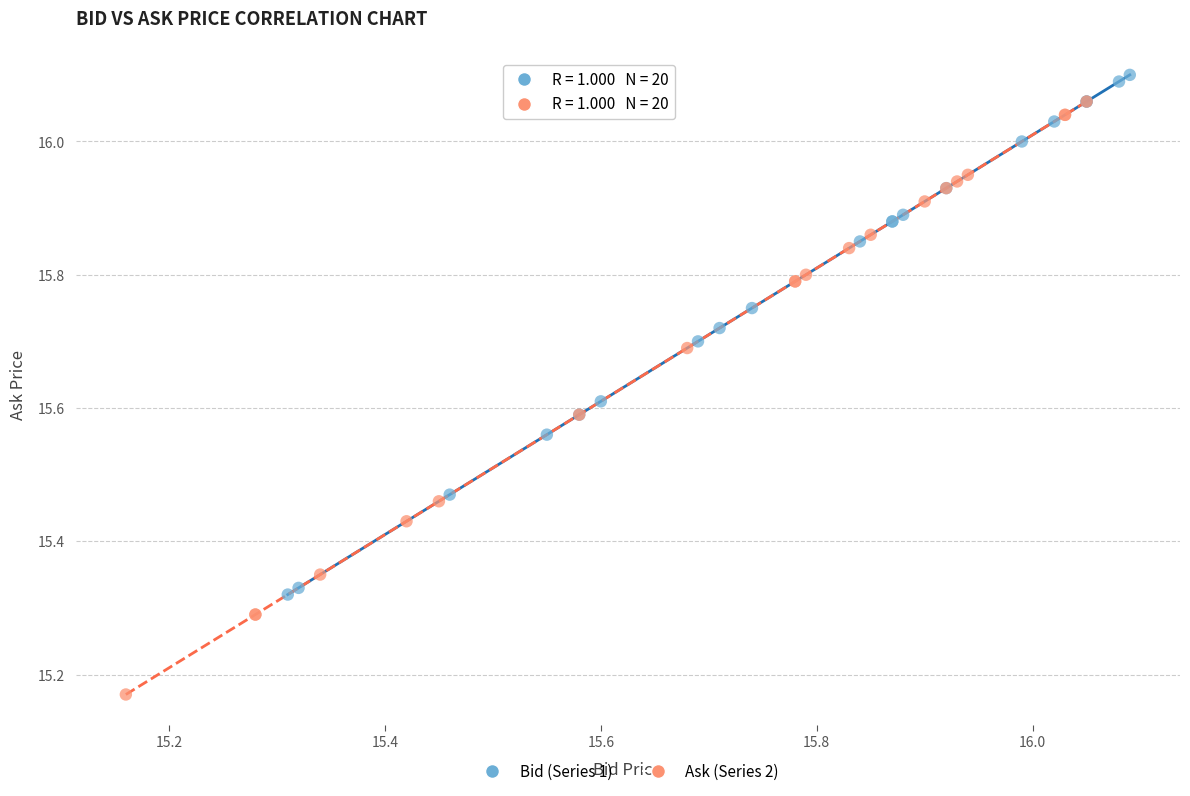

Which series contains the highest Y value?

Bid (Series 1)